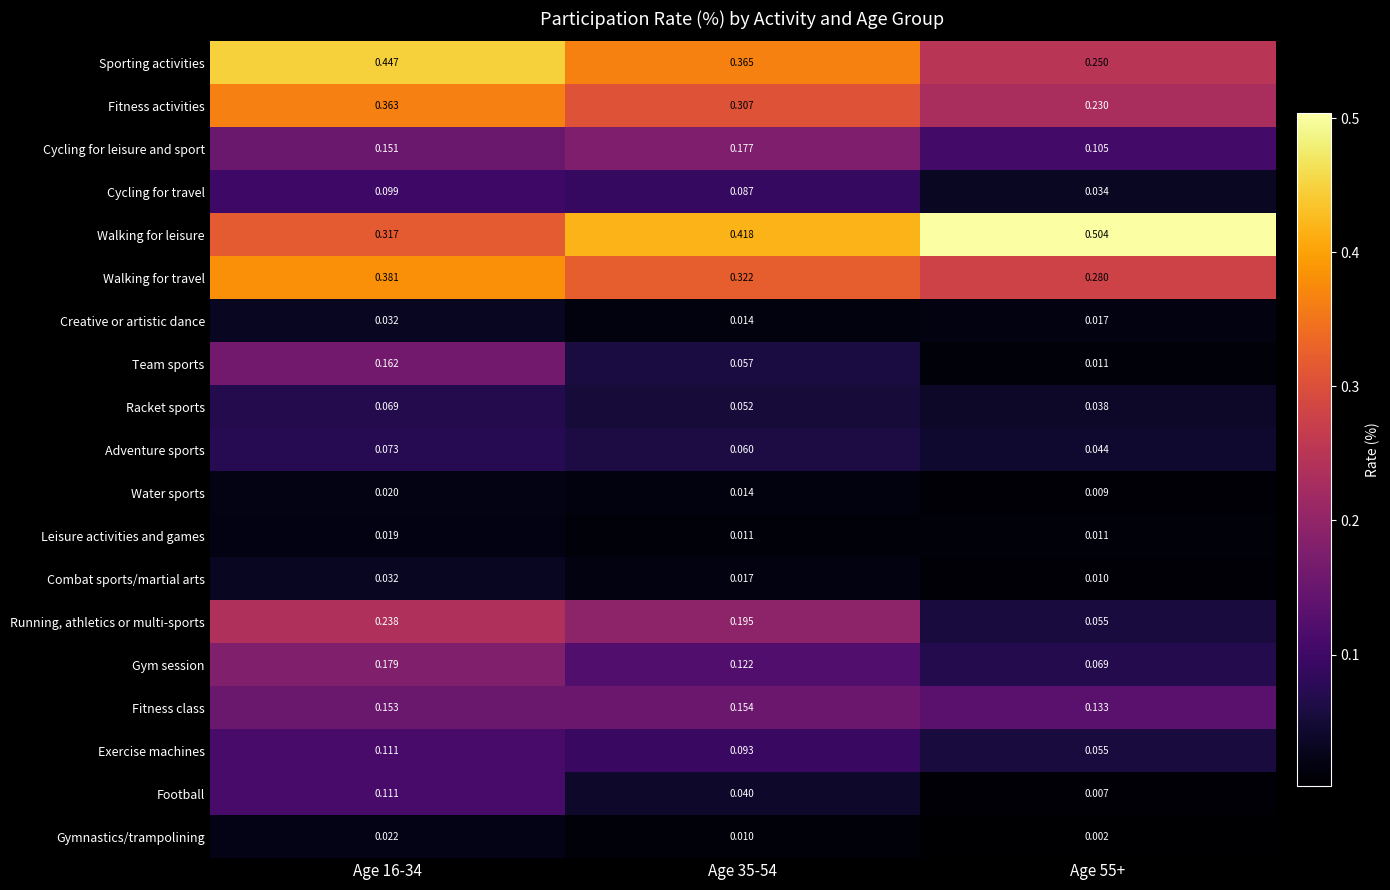

Which series changed the most between Age 35-54 and Age 55+?

Running, athletics or multi-sports